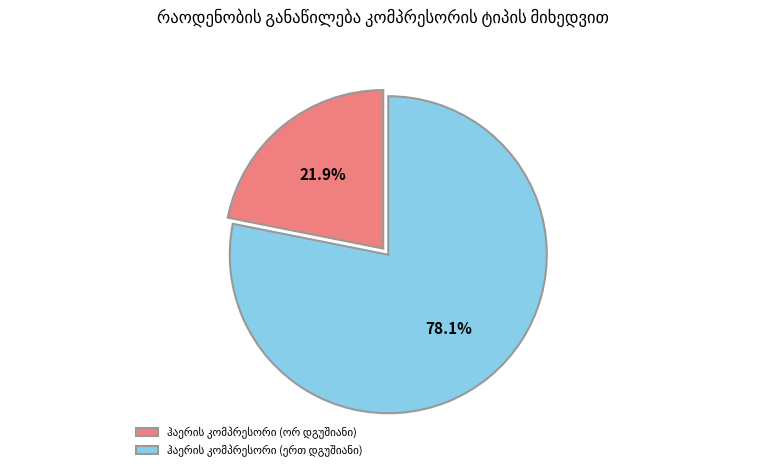

Does any single category account for the majority?

Yes